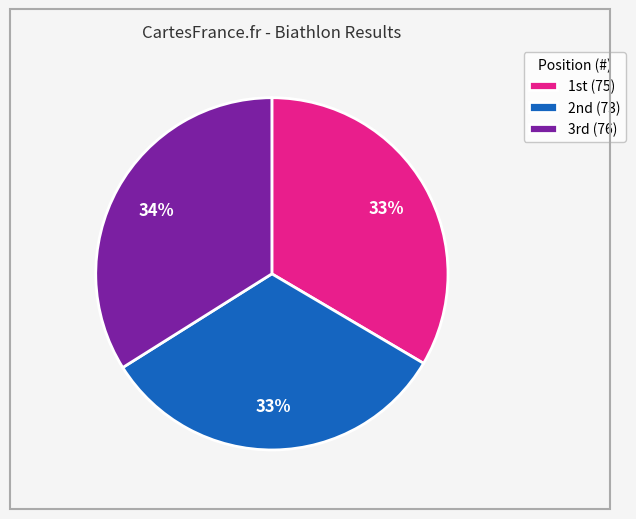

Is there any slice that represents more than half of the pie?

No